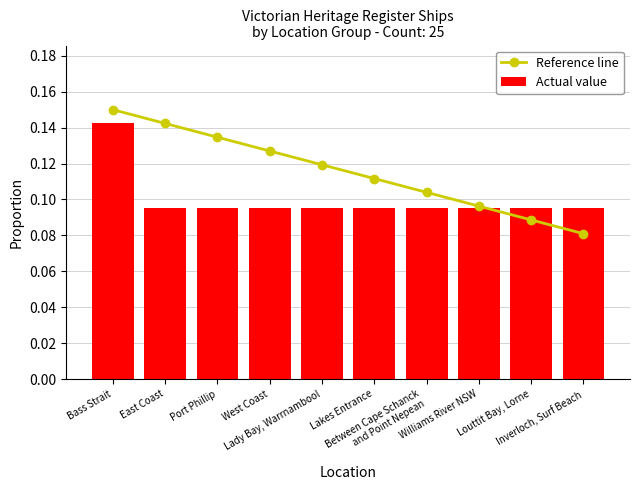

List the series in order of their peak value, lowest first.

Actual value, Reference line